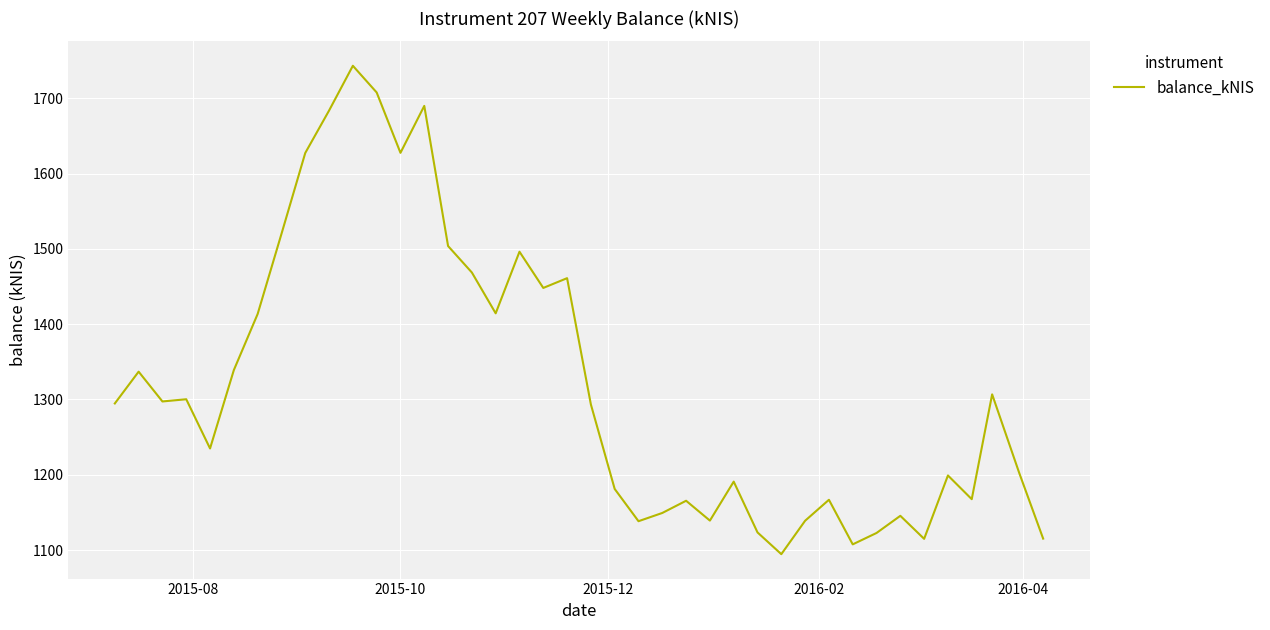

What is the minimum value shown in the chart?

1094.5